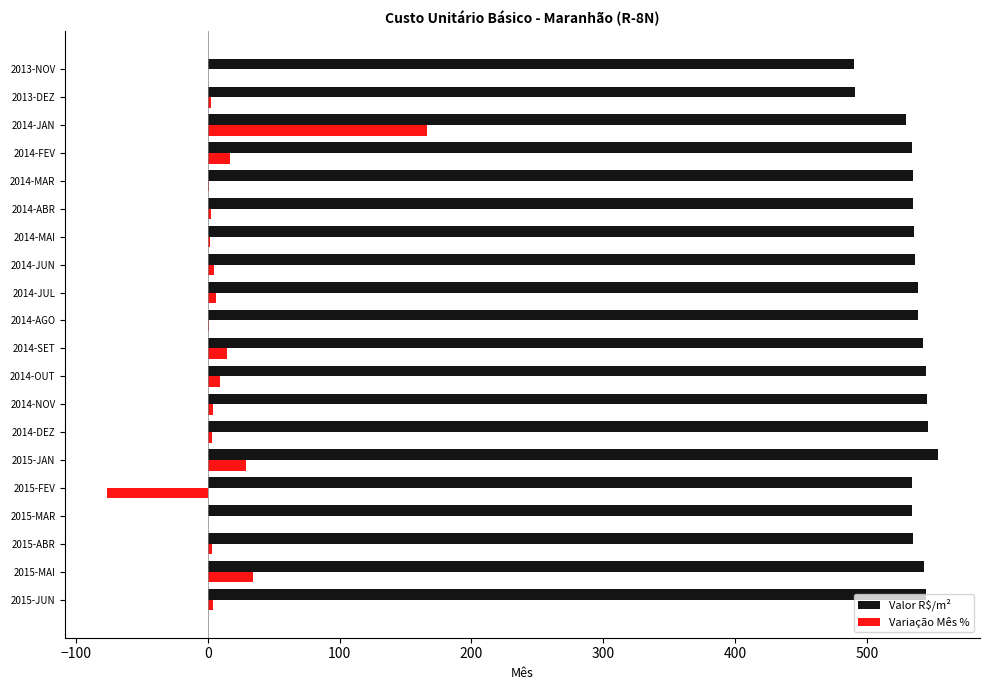

Which category has the highest value across all series?

2015-JAN